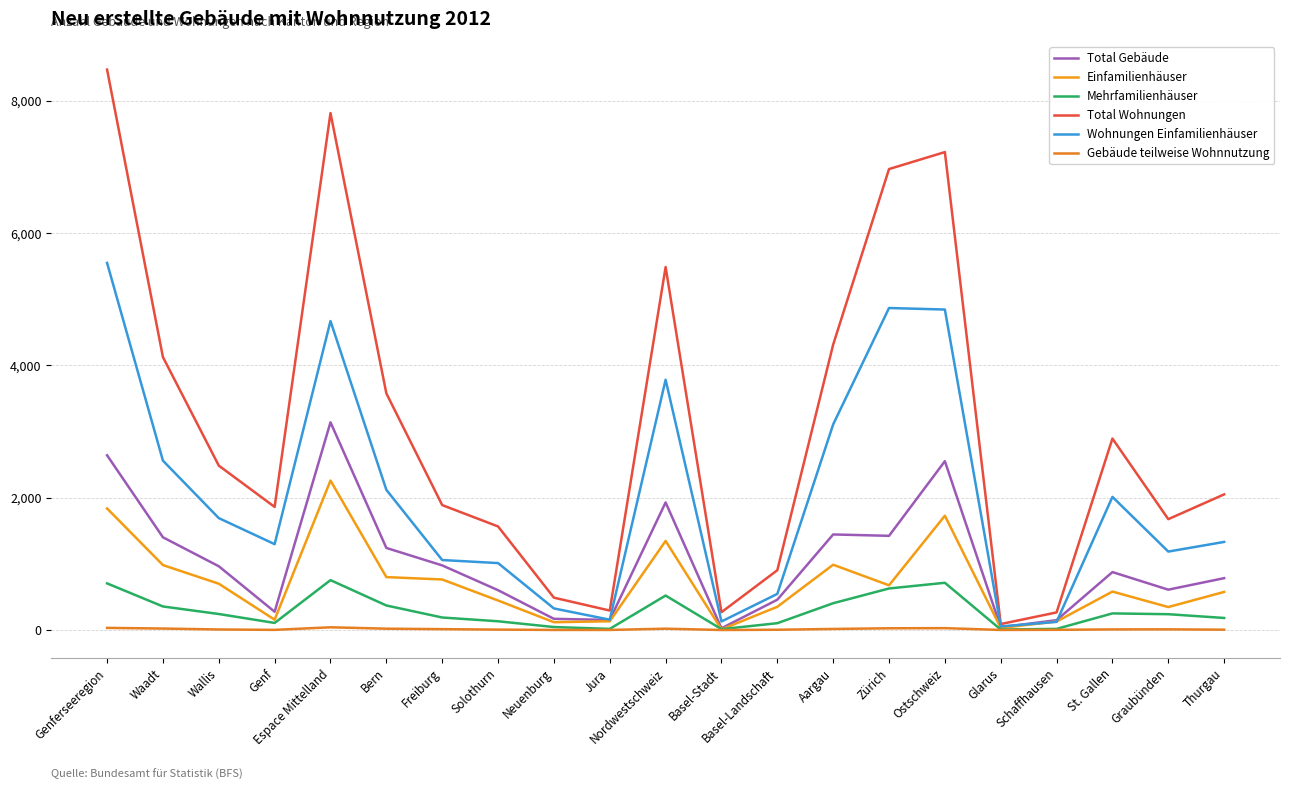

Between Graubünden and Zürich, which is larger?

Zürich